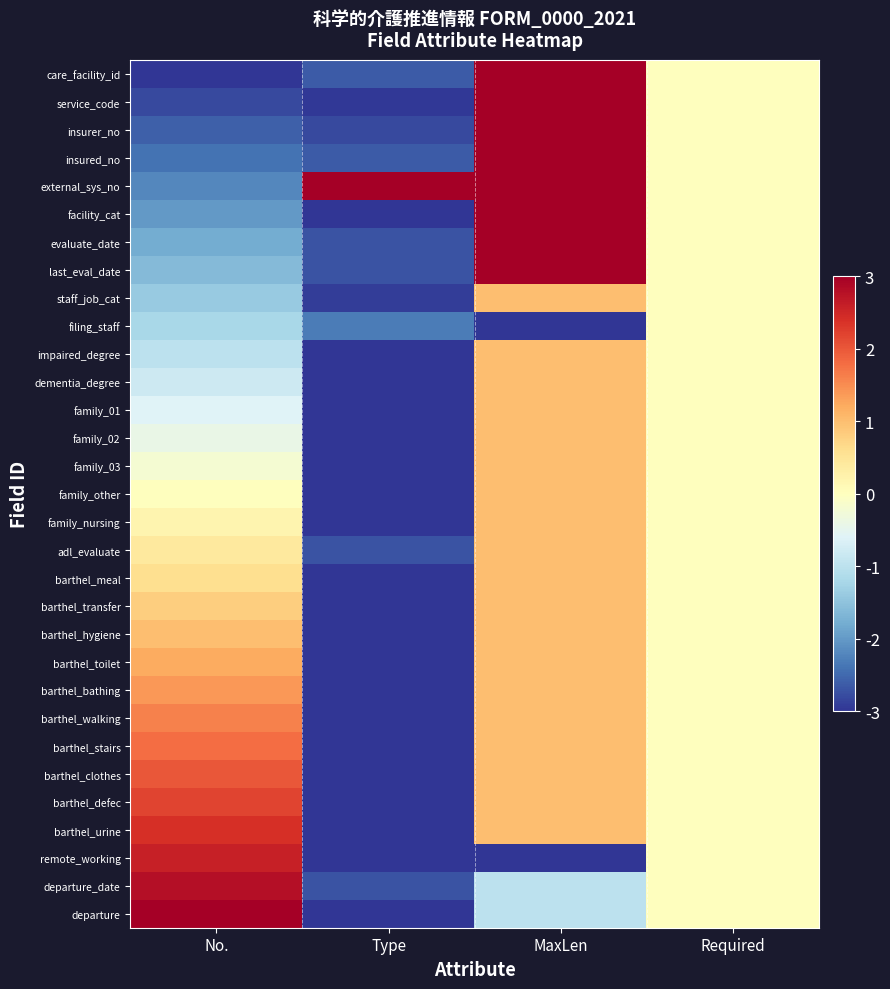

What is the total value across all series at Type?

-84.1